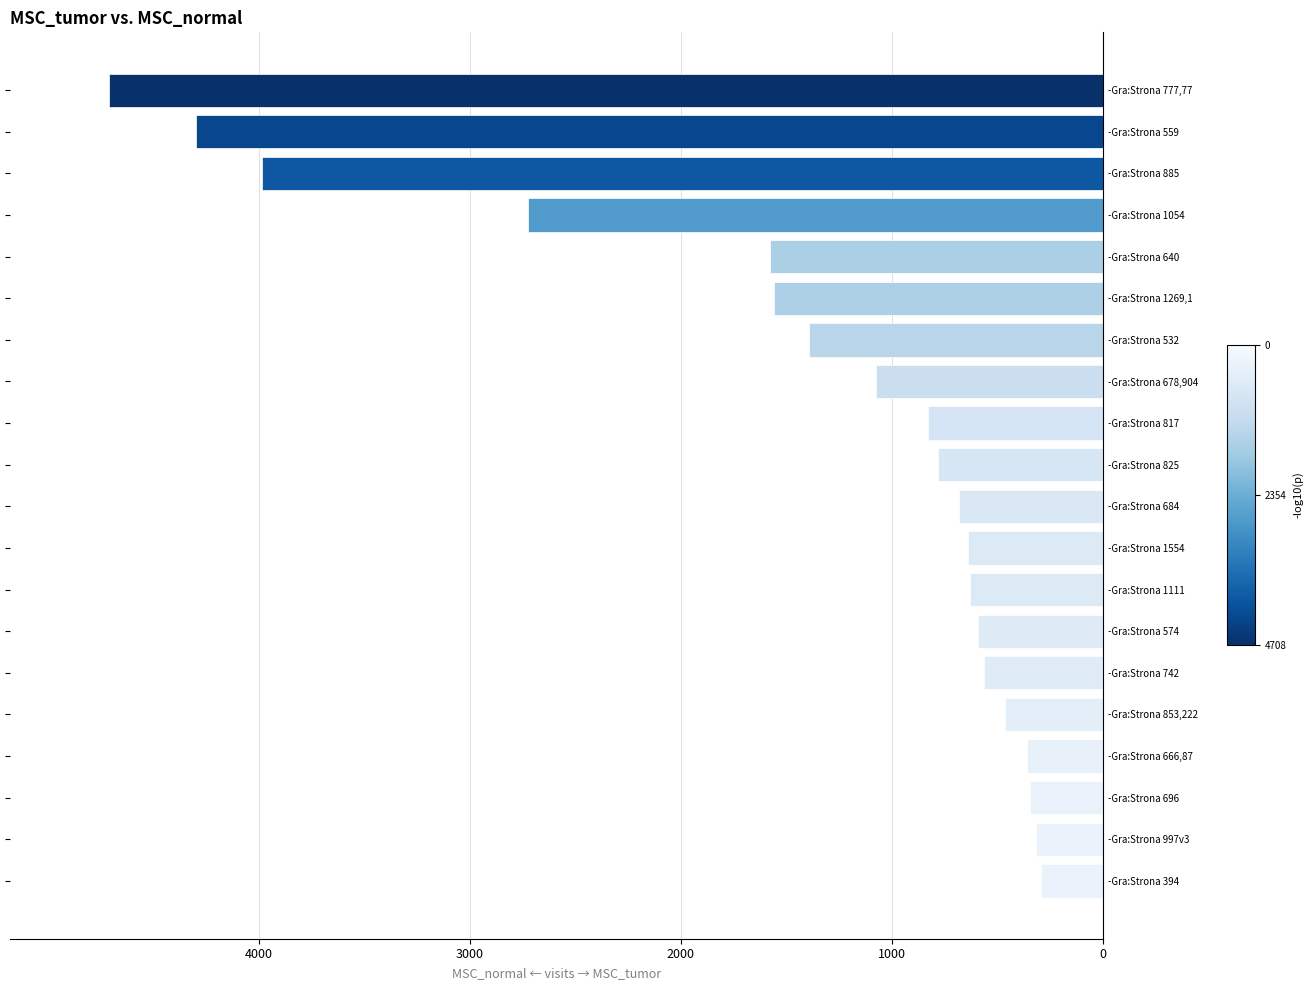

At which category does the chart reach its minimum across all series?

-Gra:Strona 777,77